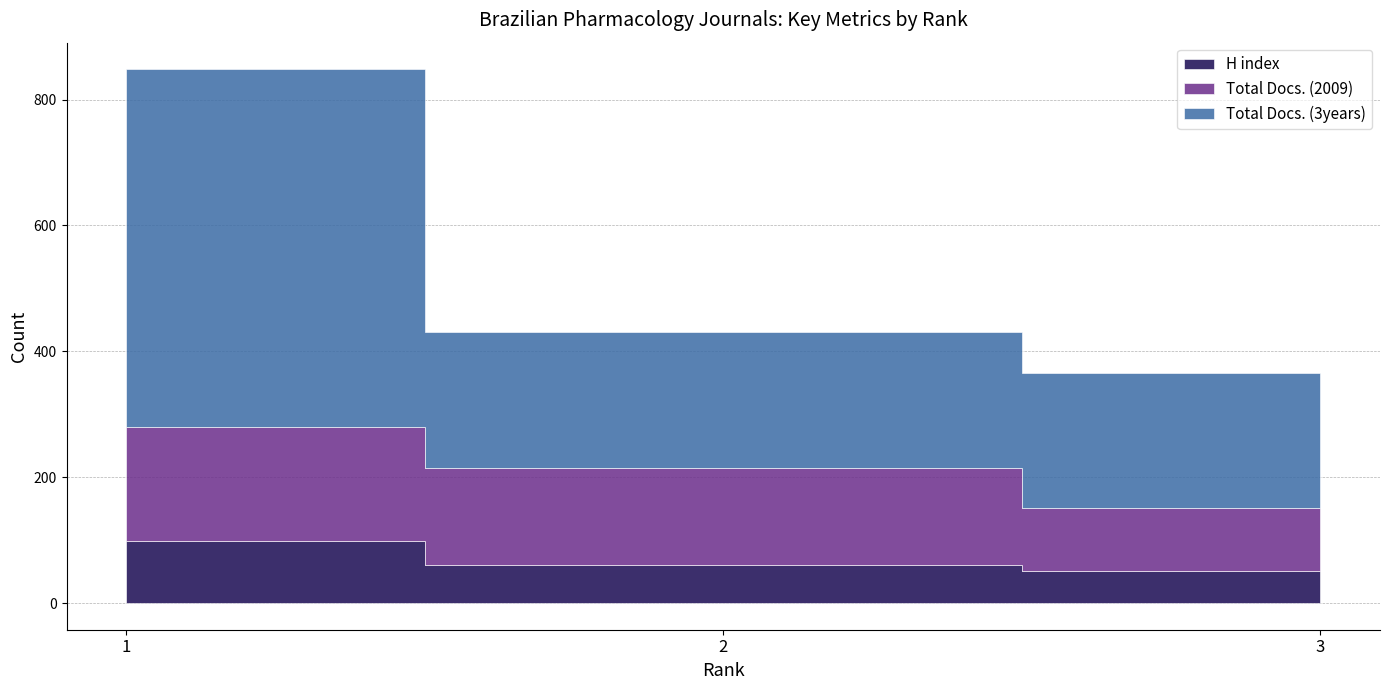

Which series changed the most between 1 and 2?

Total Docs. (3years)